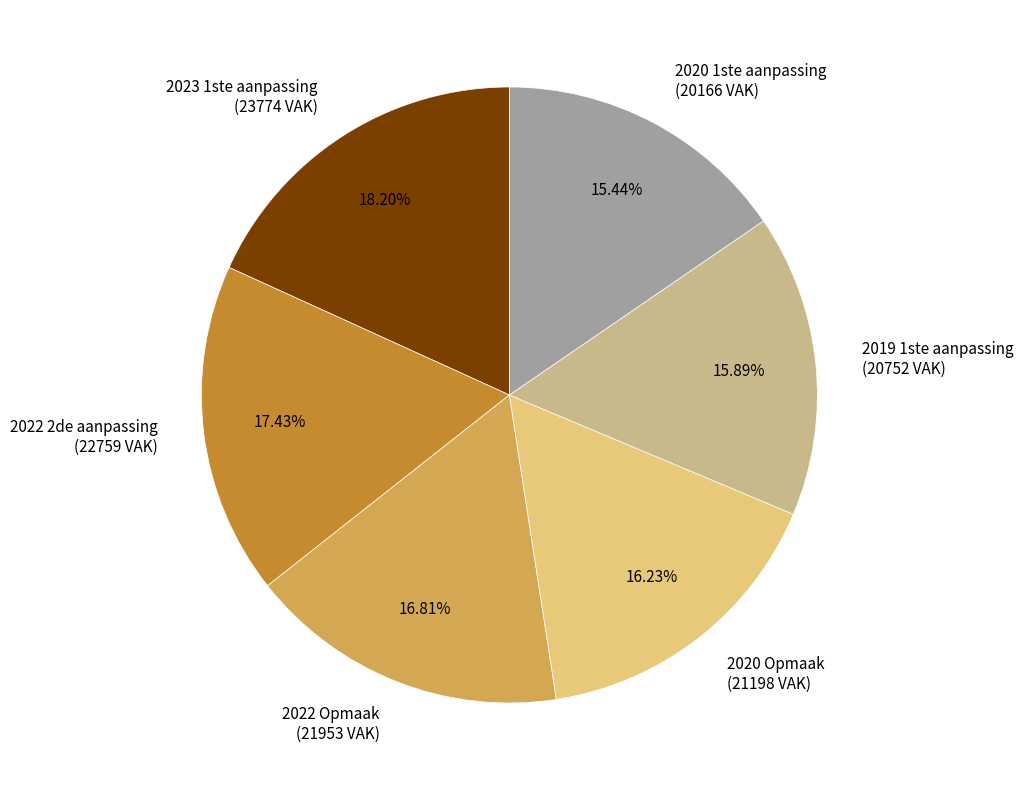

To the nearest percent, what is the difference between the largest and smallest slice percentages?

3%